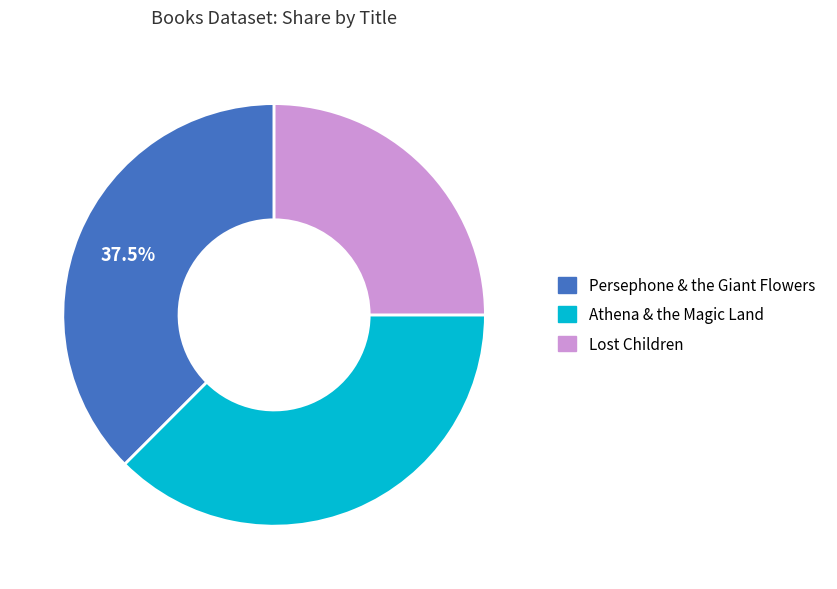

How many slices are in this pie chart?

3